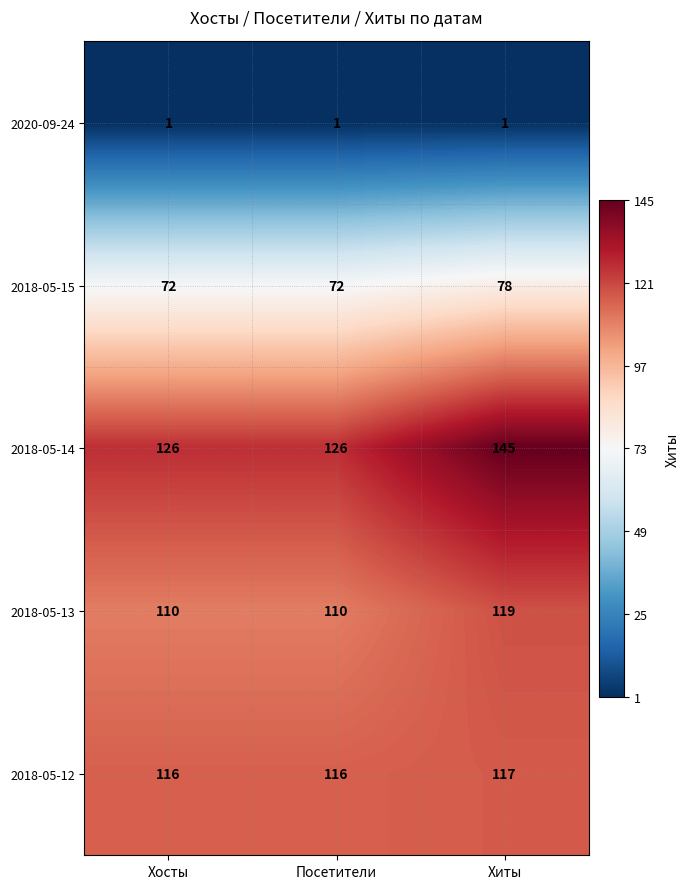

What is the difference between the highest and lowest values at Посетители?

125